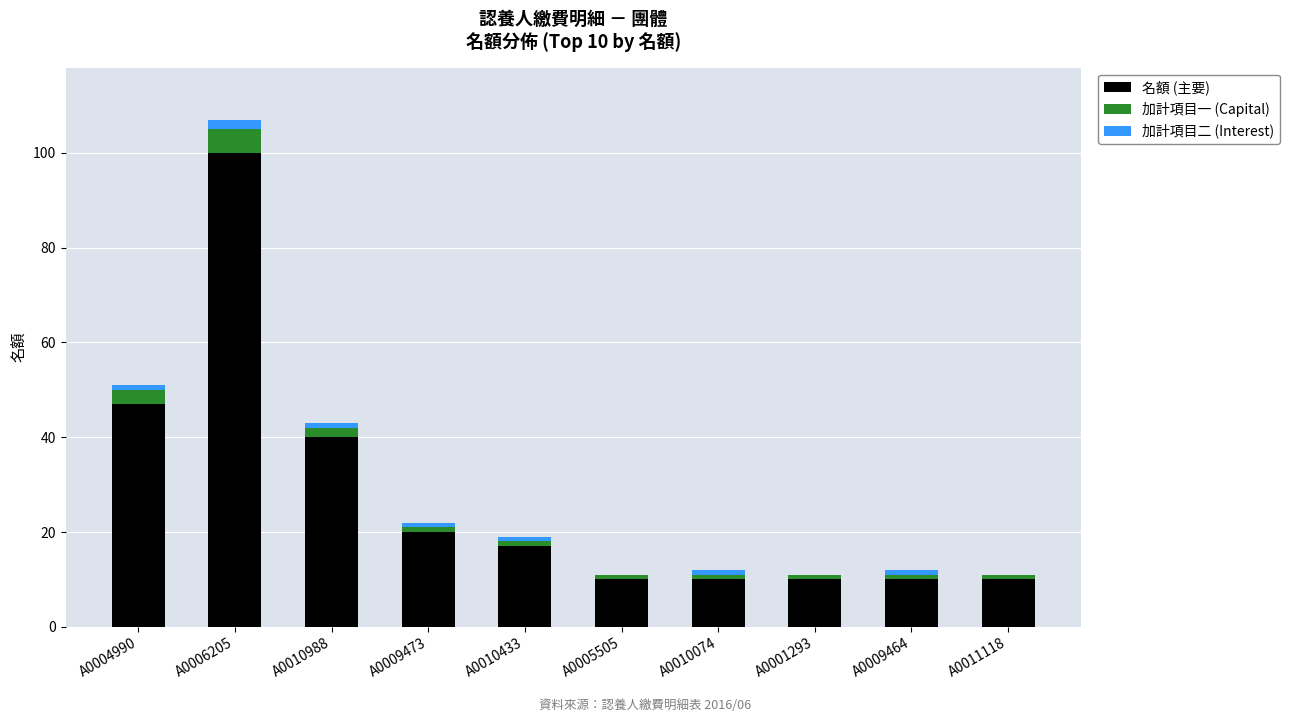

At which category is the sum across all series the highest?

A0006205